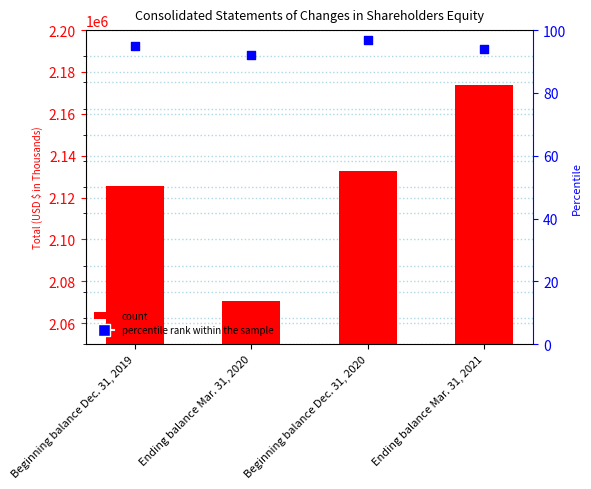

Is the value of percentile rank within the sample at Beginning balance Dec. 31, 2019 greater than the value of Total at Ending balance Mar. 31, 2021?

No